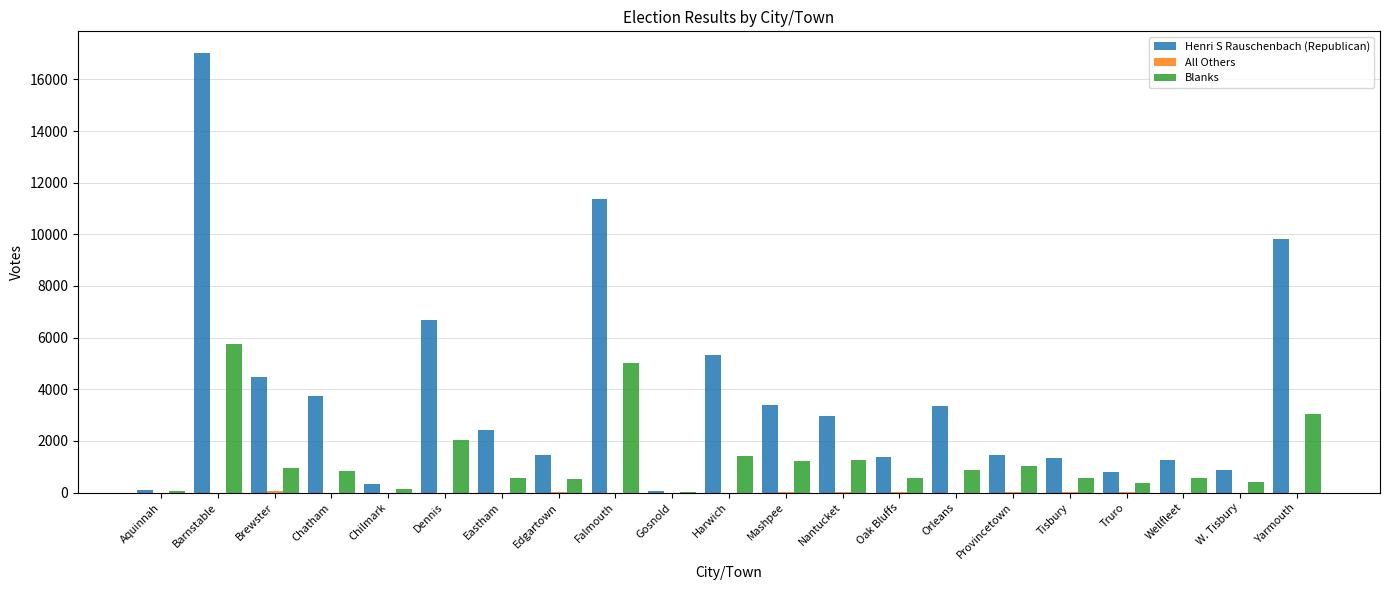

At which category is the sum across all series the highest?

Barnstable